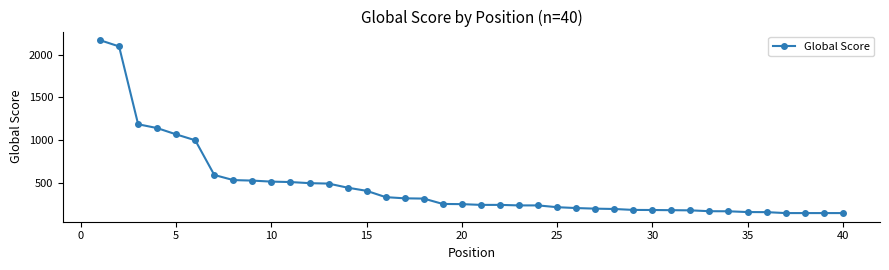

How many lines are shown in the chart?

1